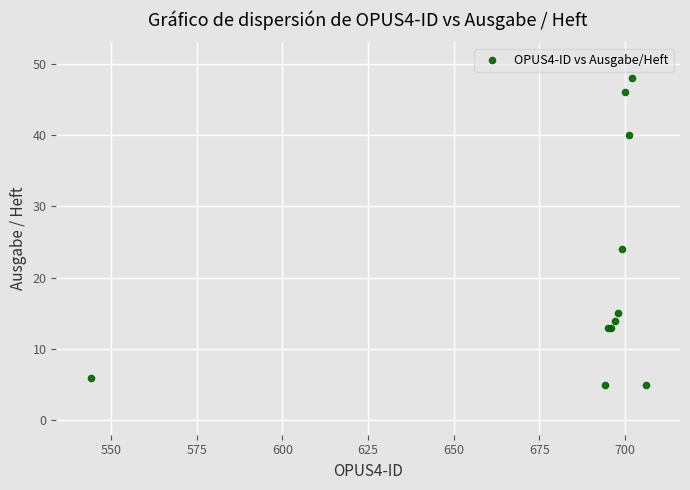

What Y value in the scatter plot is closest to 26?

24